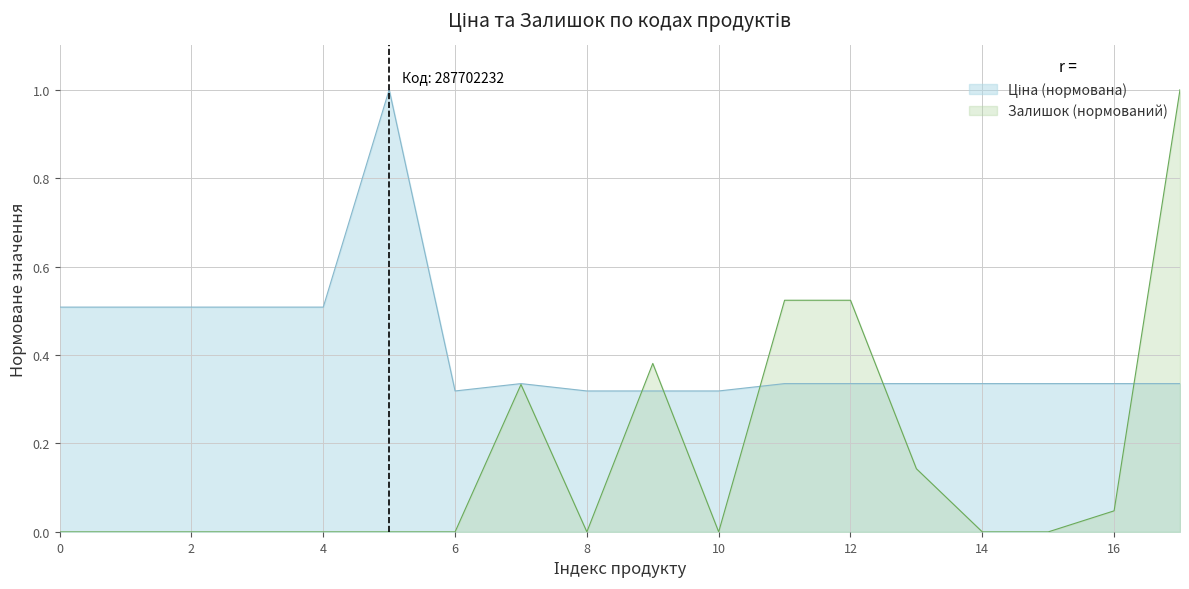

How many Ціна values are between 0 and 1?

18